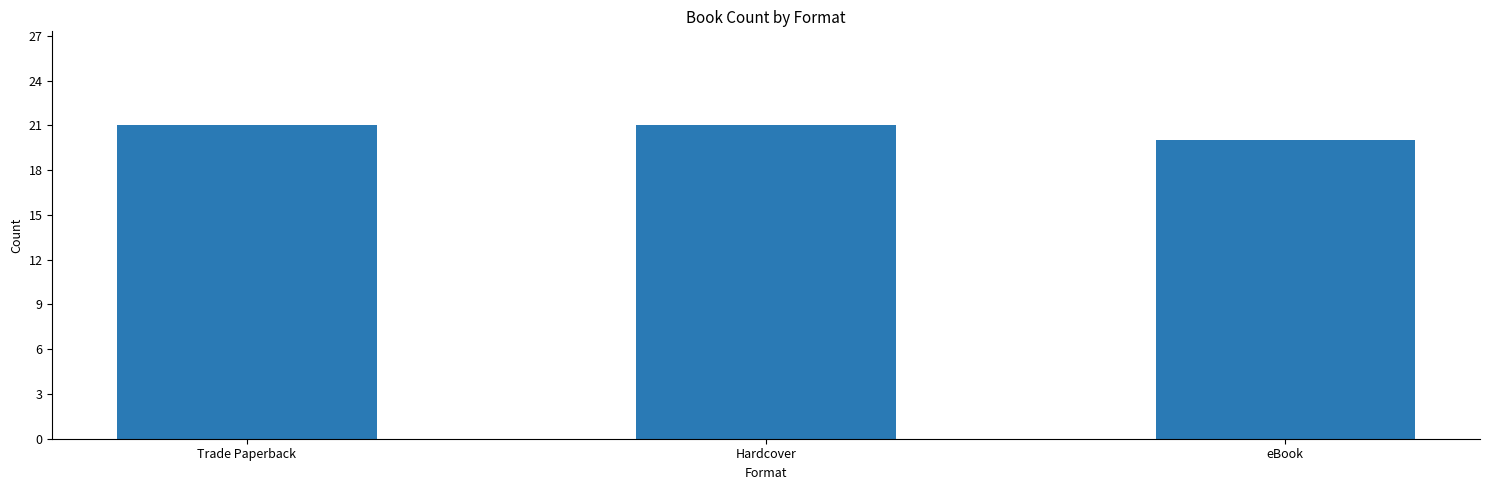

What is the sum of all values?

62